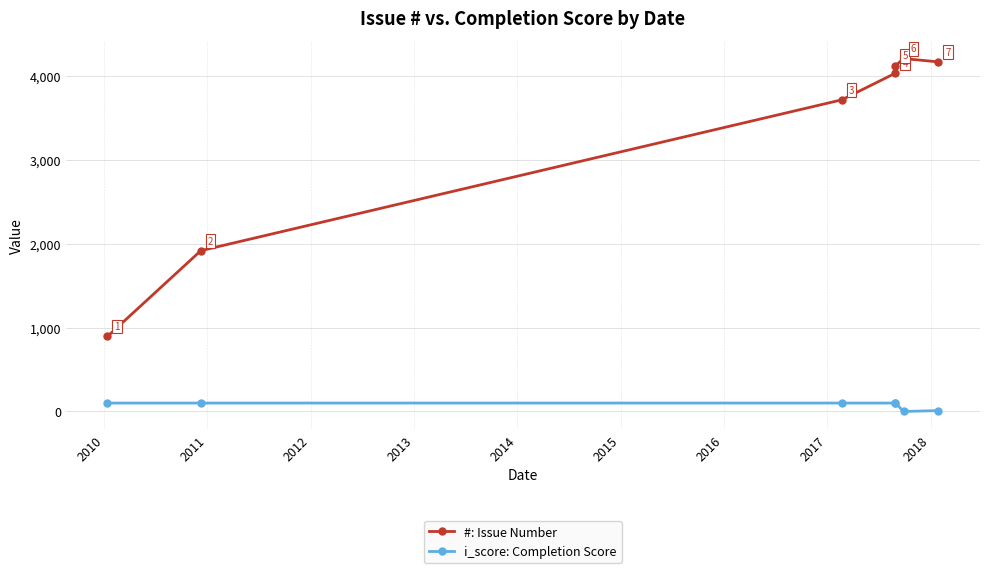

What is the value of the #: Issue Number point at the 4th from the left?

4032